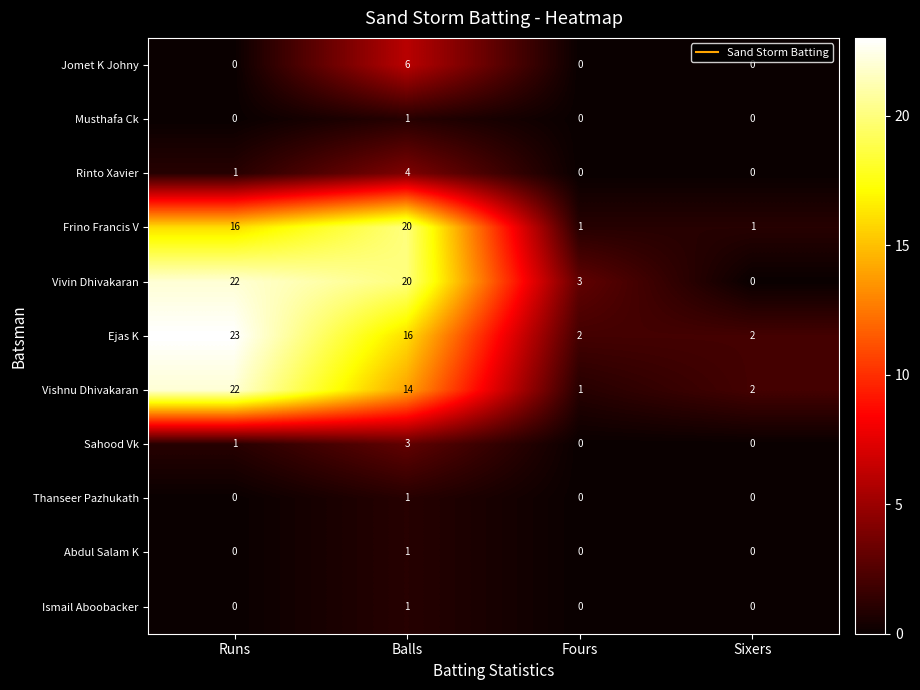

What is the average value of the Frino Francis V series?

10